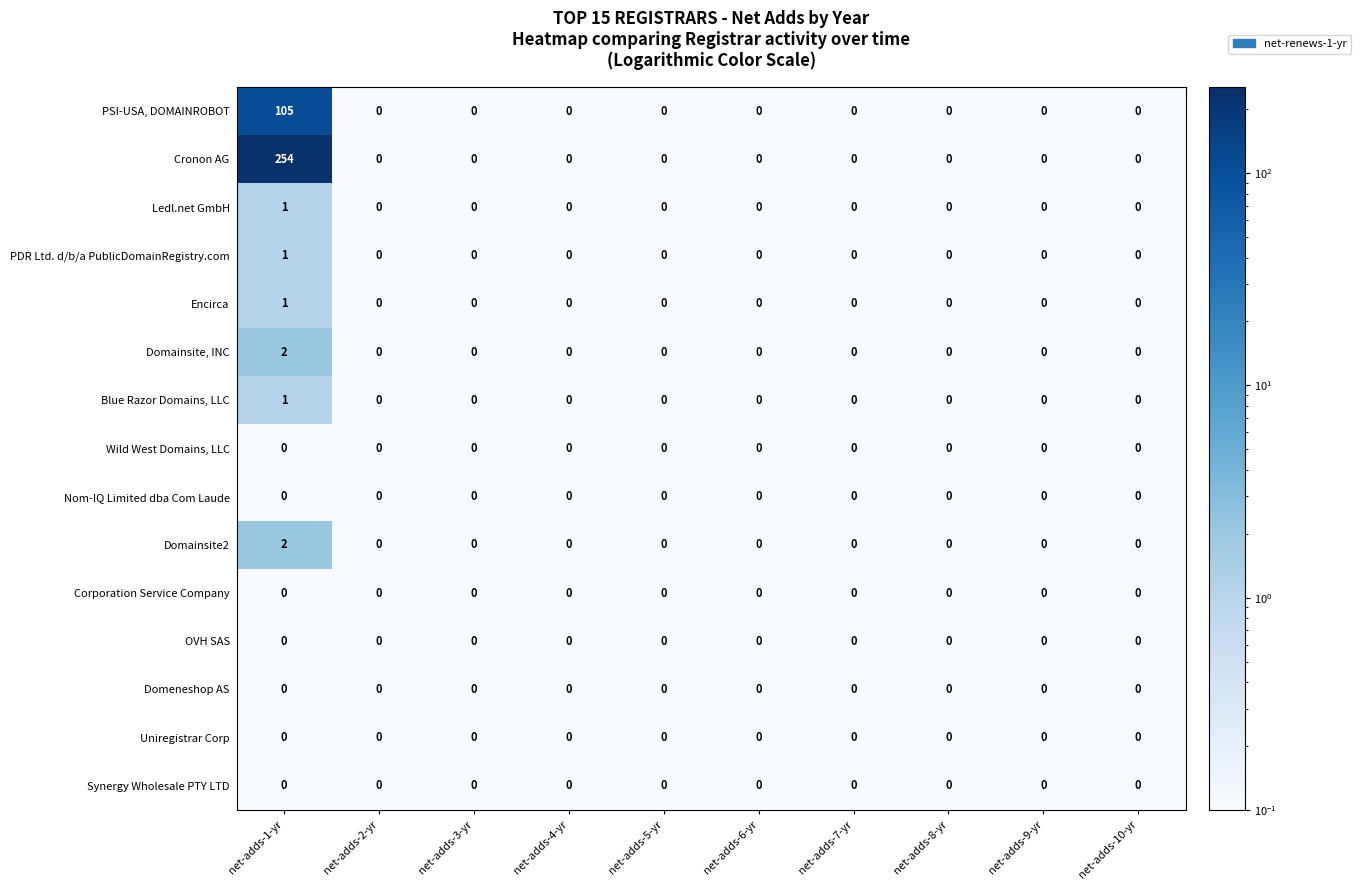

The Nom-IQ Limited dba Com Laude series shows 0 at net-adds-8-yr. True or false?

True